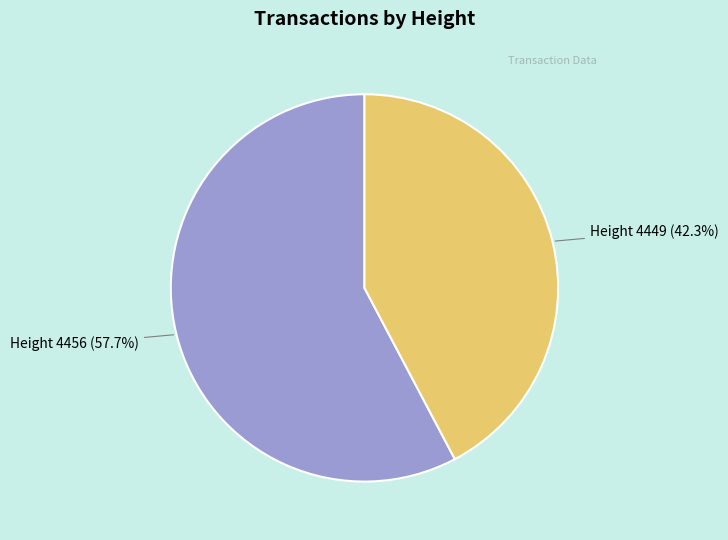

To the nearest percent, what is the average slice percentage?

50%